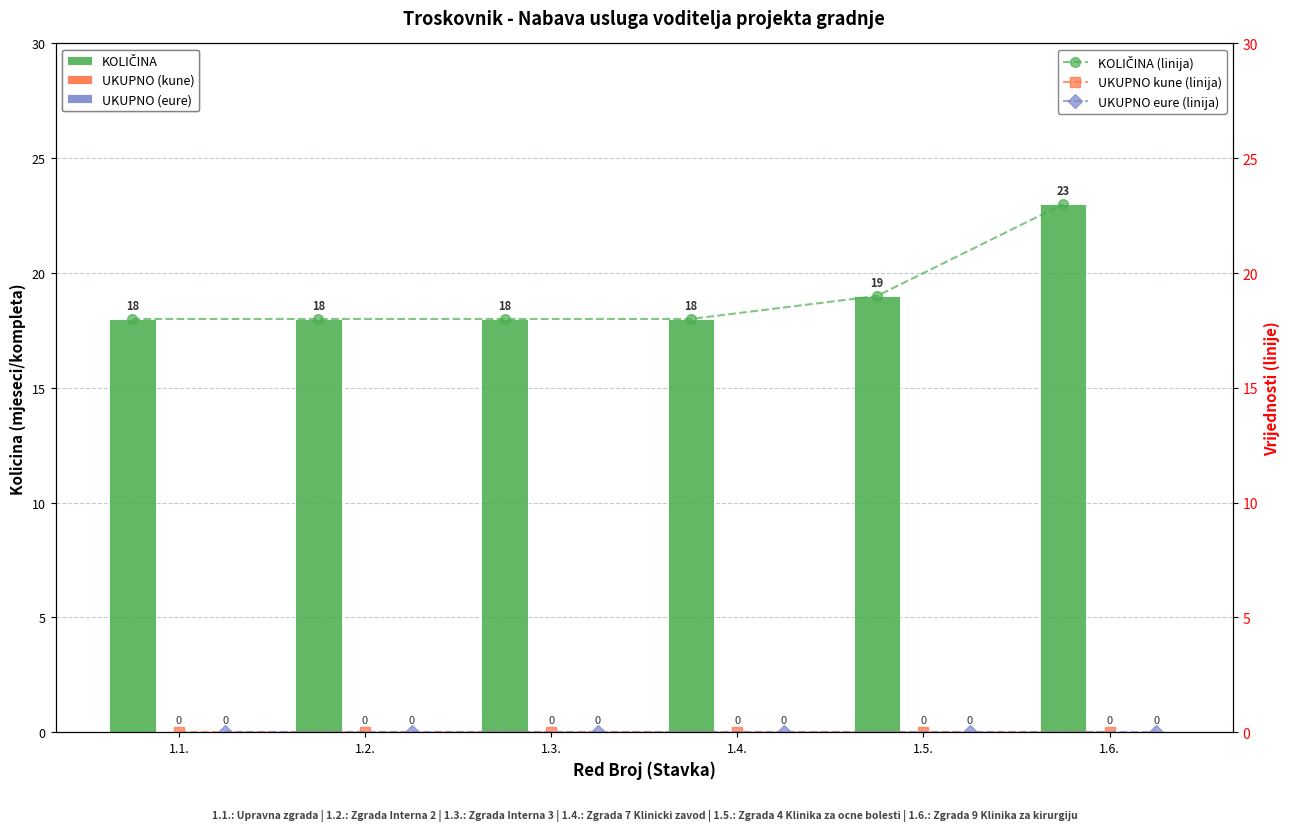

At which category is the sum across all series the highest?

1.6.